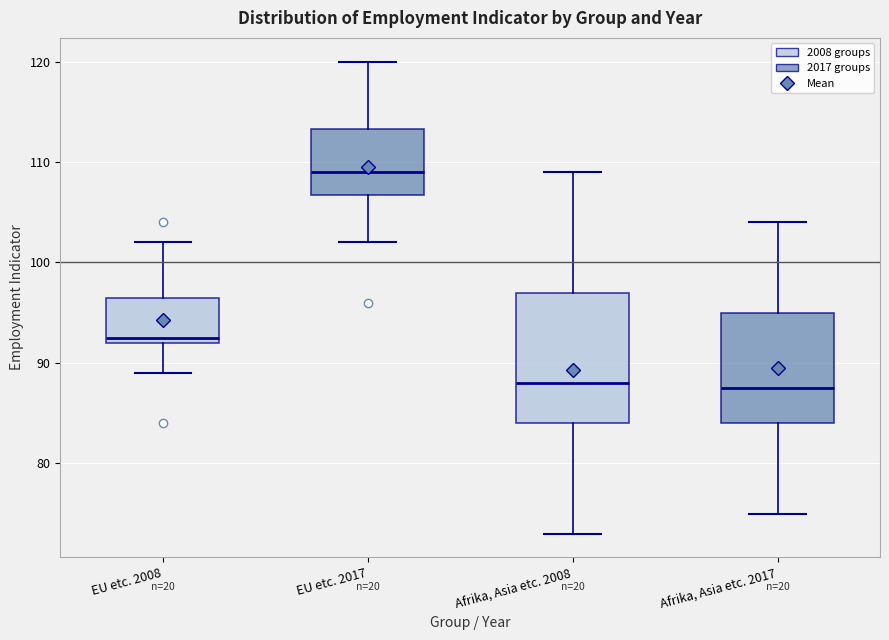

Which box is the tallest, from its lower edge to its upper edge?

Afrika, Asia etc. 2008